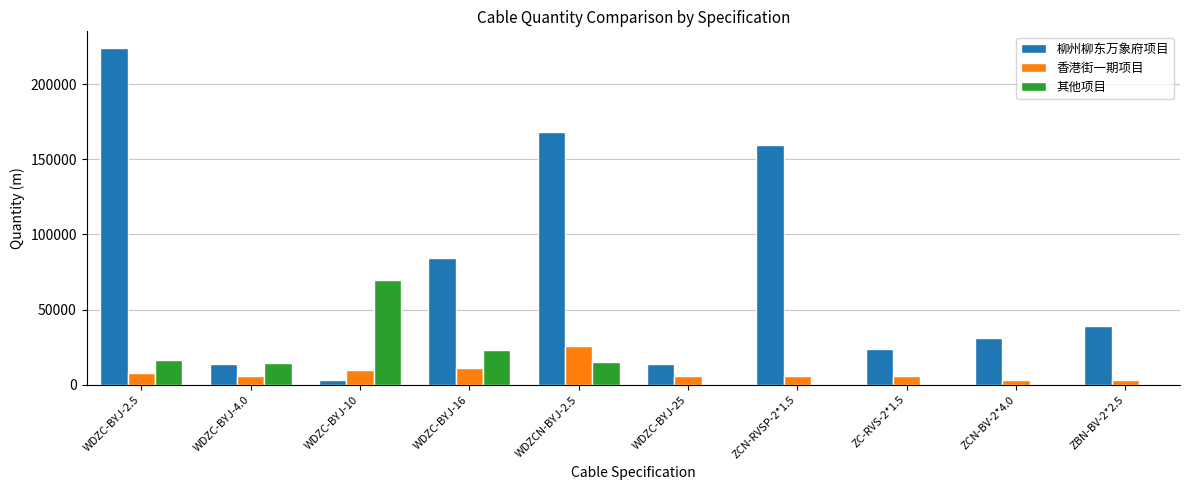

Are the bars grouped side by side (vs. stacked)?

Yes